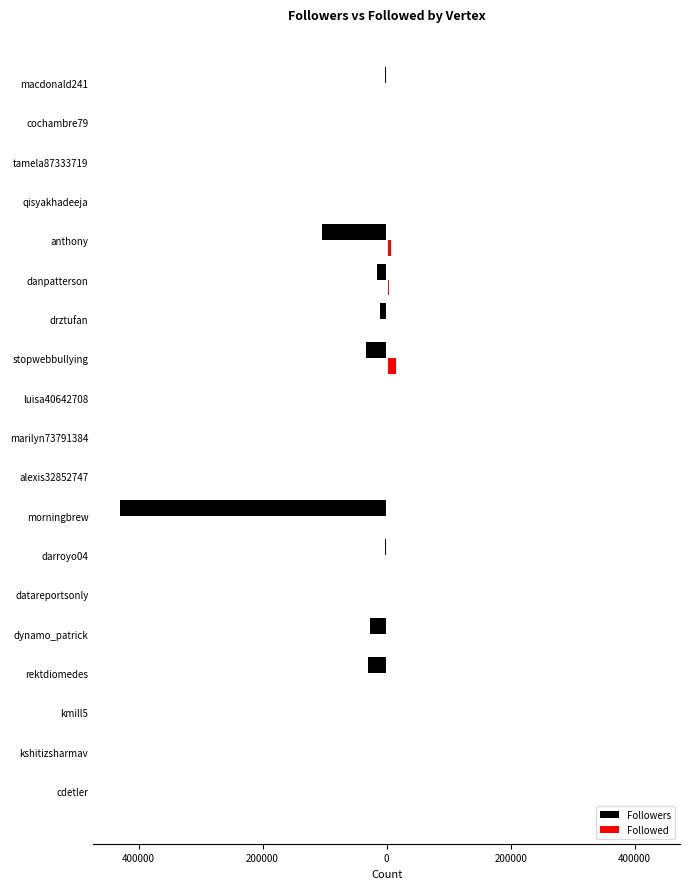

What are all the series names shown in the legend?

Followers, Followed